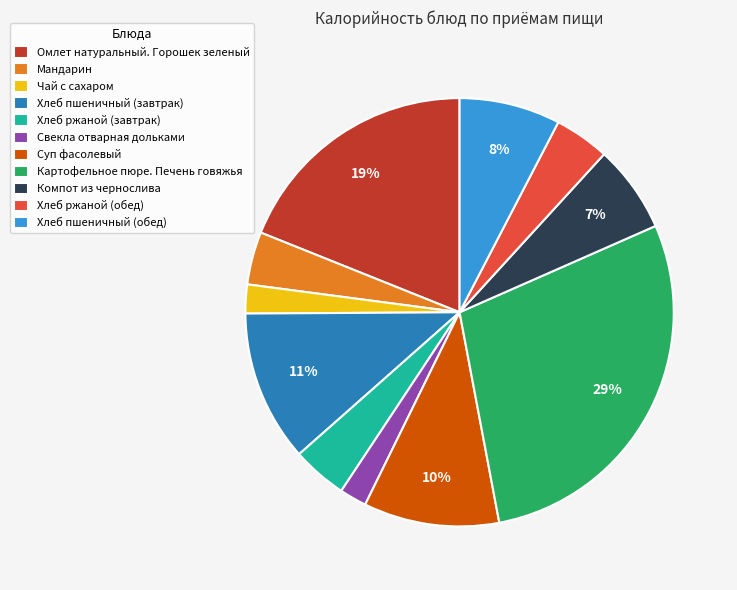

Does Чай с сахаром represent more than half of the total?

No